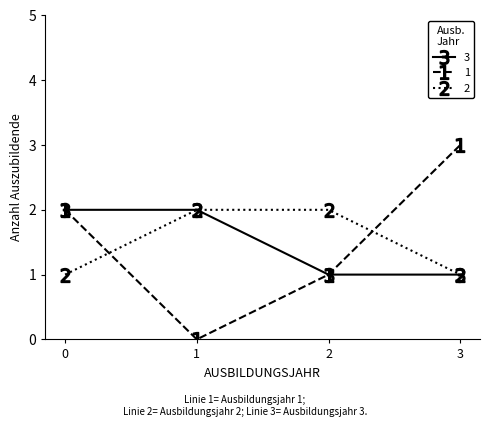

Reading left to right, extract all data points from this chart.

3: 0=2	1=2	2=1	3=1
1: 0=2	1=0	2=1	3=3
2: 0=1	1=2	2=2	3=1